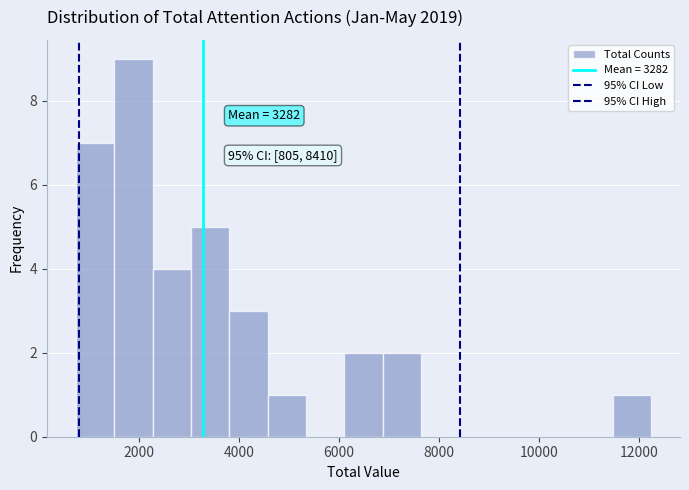

Around what value on the x-axis is the tallest bar? Give the approximate position of its centre, as read against the axis.

1800